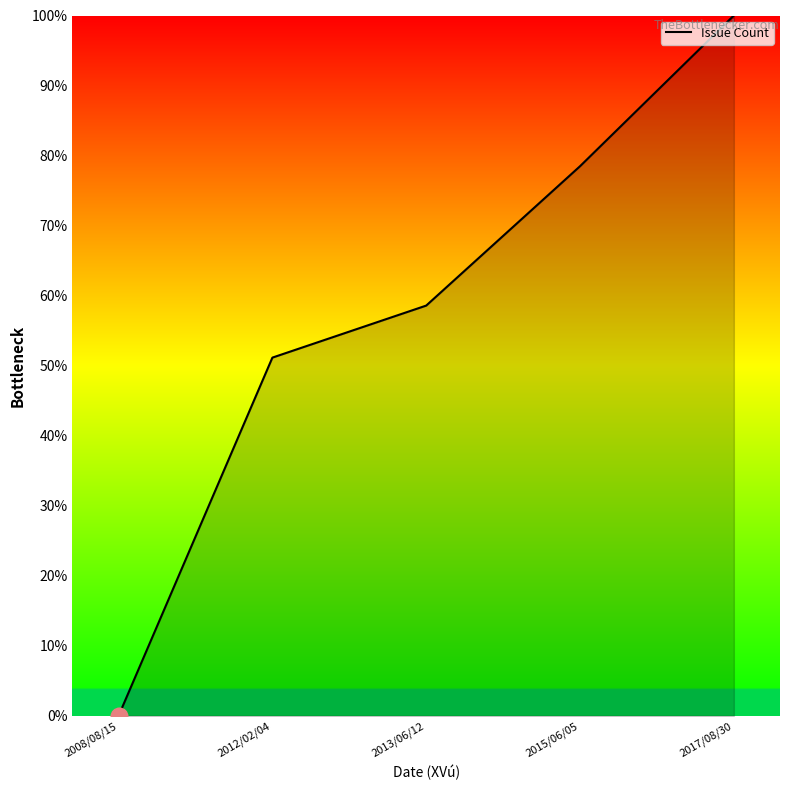

The value at 2015/06/05 is 116.8. True or false?

False